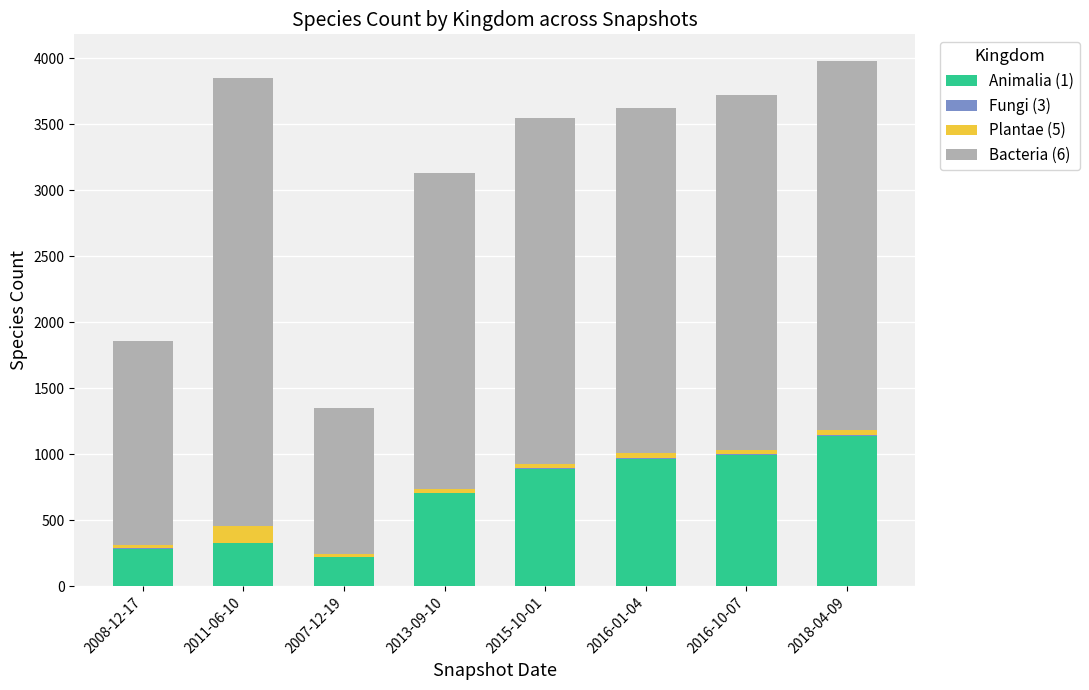

The value of Animalia (1) at 2007-12-19 is 223. True or false?

True